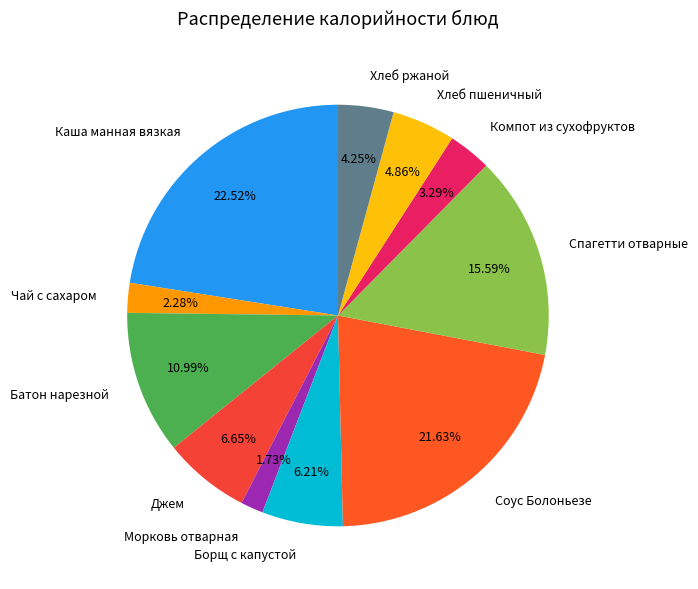

What is the smallest slice in the pie chart?

Морковь отварная